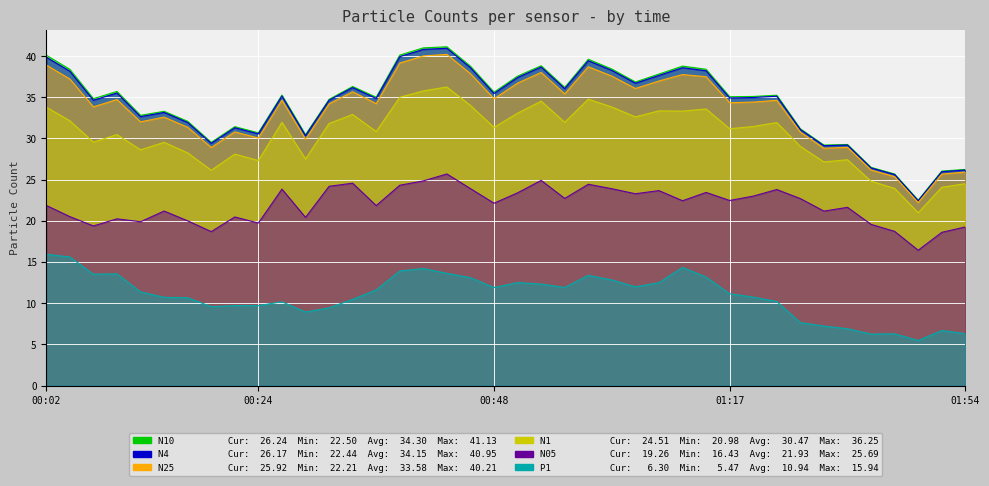

The N4 series shows 37.6 at 01:06. True or false?

True